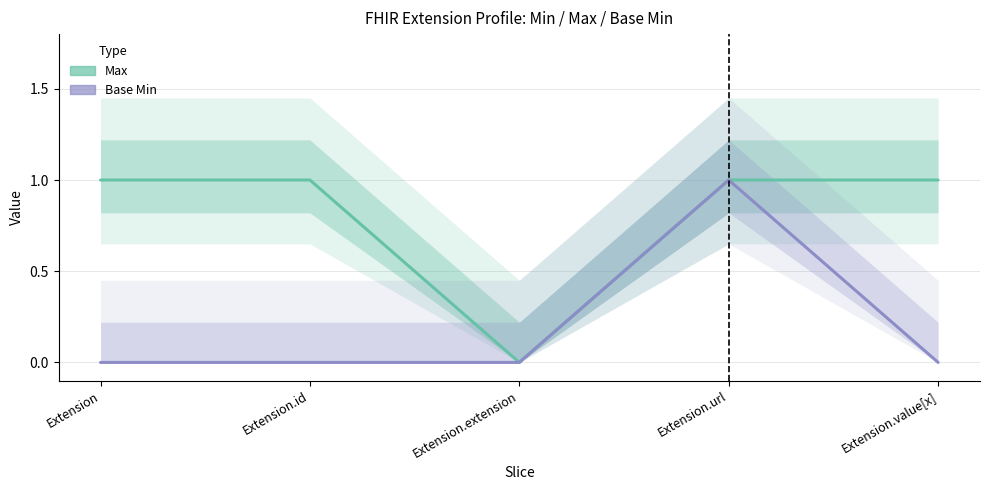

Reading right to left, transcribe all the data shown in this chart.

Max: 1	1	0	1	1
Base Min: 0	1	0	0	0